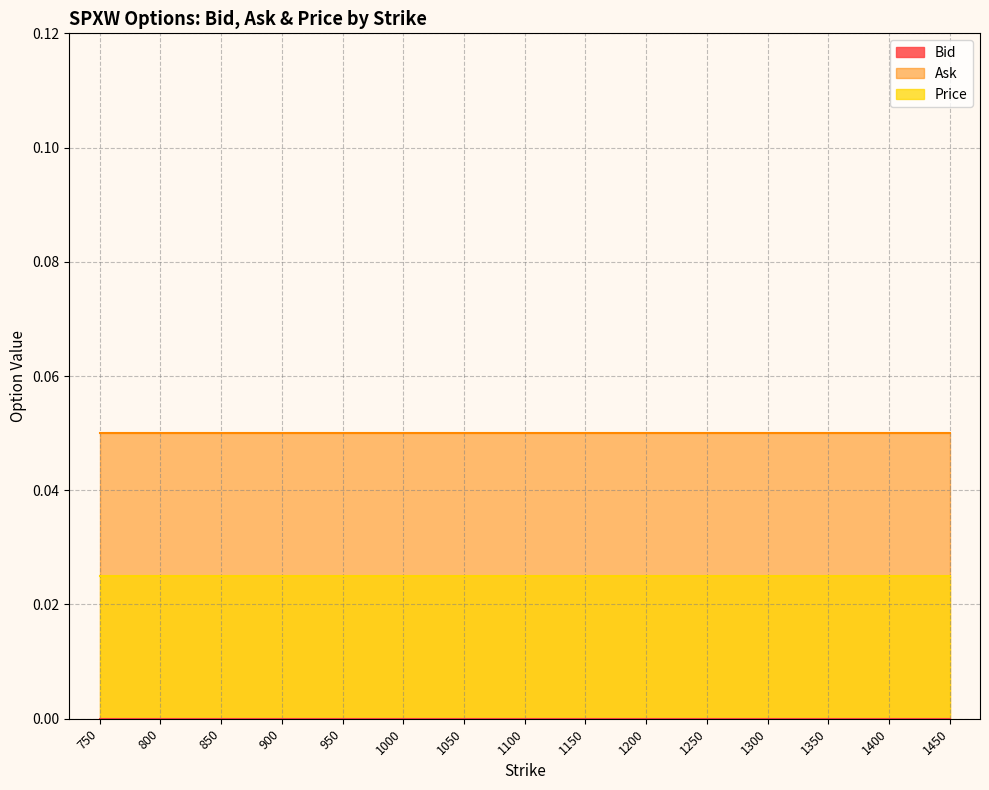

What is the difference between the highest and lowest values at 1150?

0.1